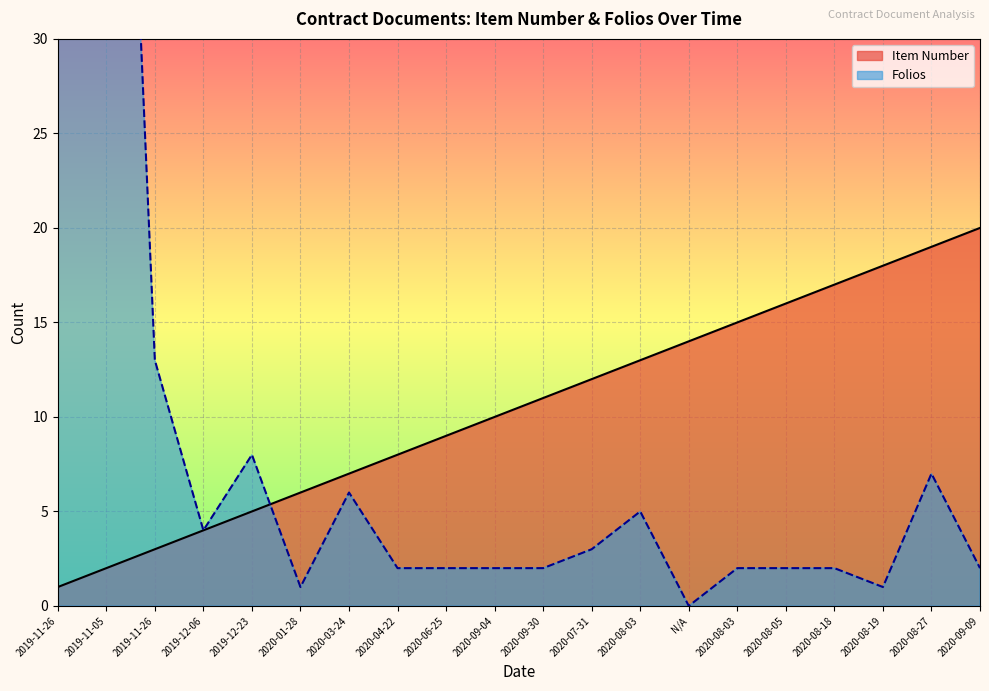

Where is Folios nearest to the value 36?

2019-11-26